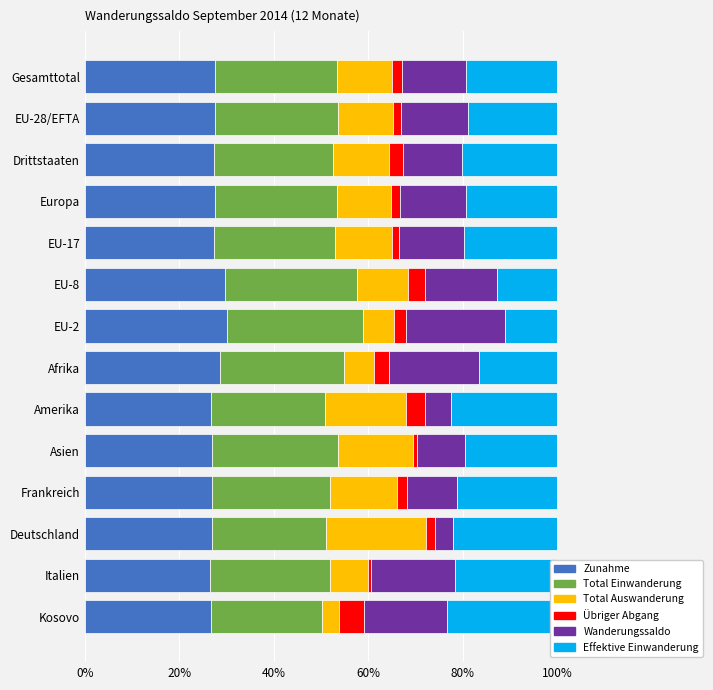

What is the maximum value shown in the chart?

30.1